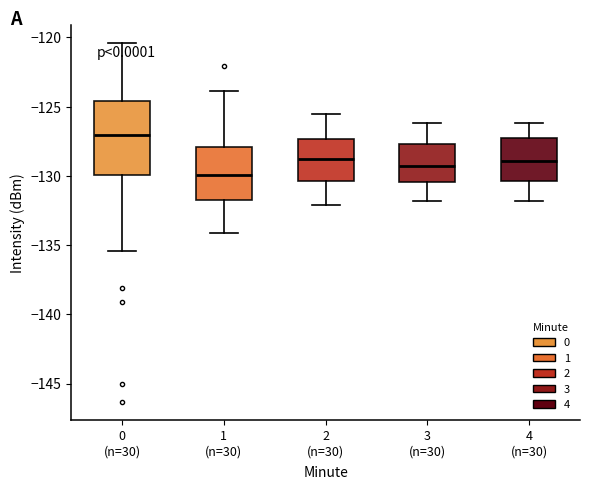

Which box has the highest median line?

0 (n=30)